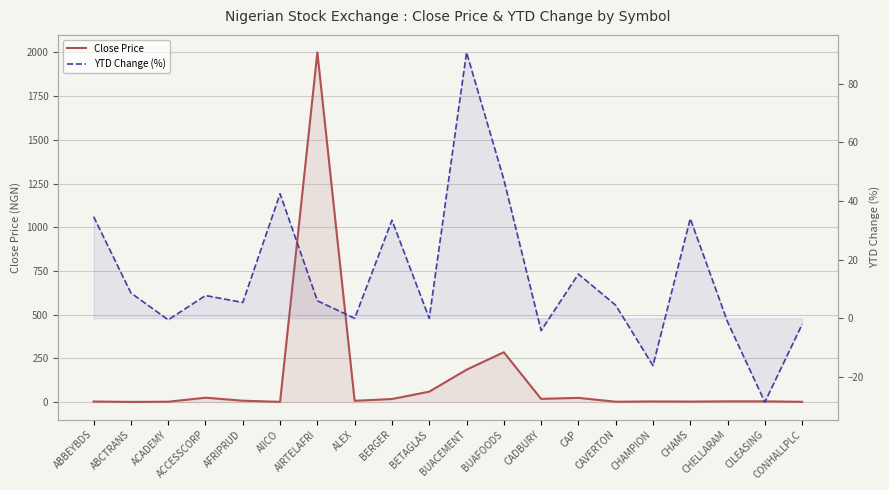

Rank the series at CAVERTON from highest to lowest value.

YTD Change (%), Close Price